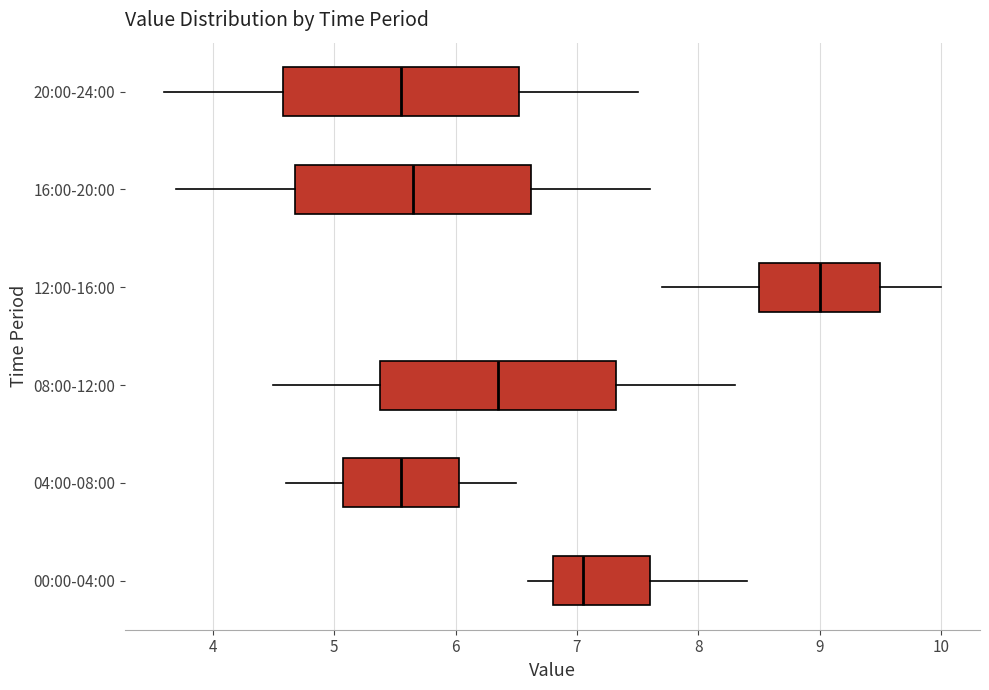

Reading bottom to top, transcribe this box plot: for each box, give where its median line is, the range the box spans, and where its two whiskers end, as read against the x-axis. The values are not printed on the chart, so give them approximately, as read against the axis.

00:00-04:00: median 7.1, box 6.8 to 7.6, whiskers 6.6 to 8.4
04:00-08:00: median 5.6, box 5.1 to 6.0, whiskers 4.6 to 6.5
08:00-12:00: median 6.4, box 5.4 to 7.3, whiskers 4.5 to 8.3
12:00-16:00: median 9.0, box 8.5 to 9.5, whiskers 7.7 to 10.0
16:00-20:00: median 5.7, box 4.7 to 6.6, whiskers 3.7 to 7.6
20:00-24:00: median 5.6, box 4.6 to 6.5, whiskers 3.6 to 7.5